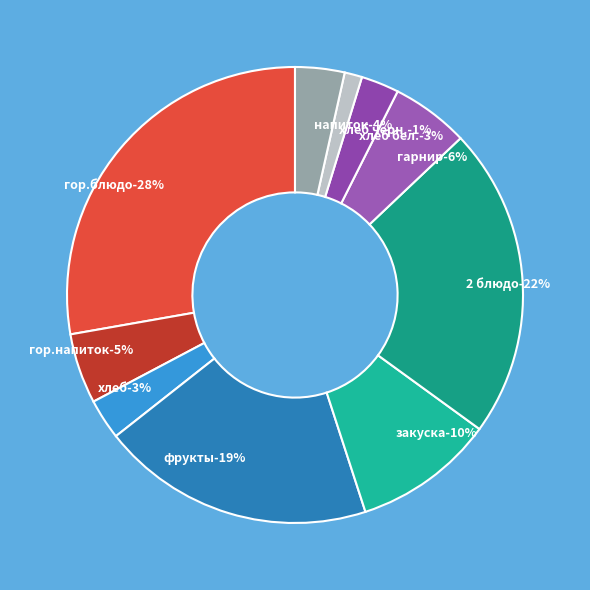

How much of the chart is everything except фрукты?

80.6%